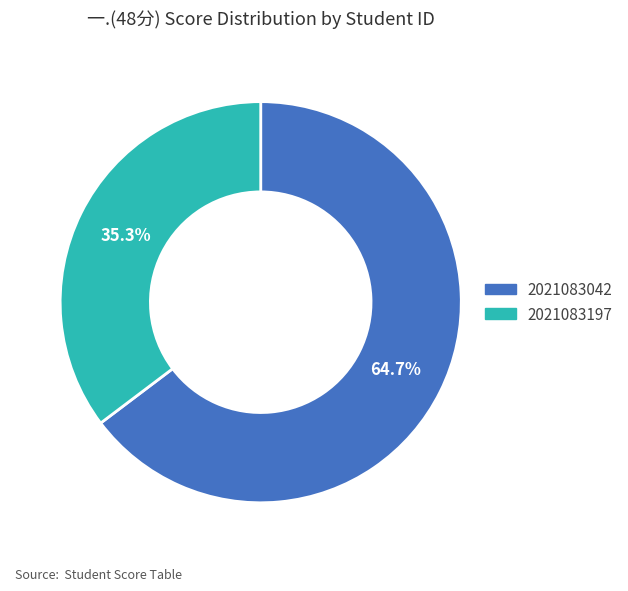

True or false: 2021083042 accounts for 54% of the total.

False